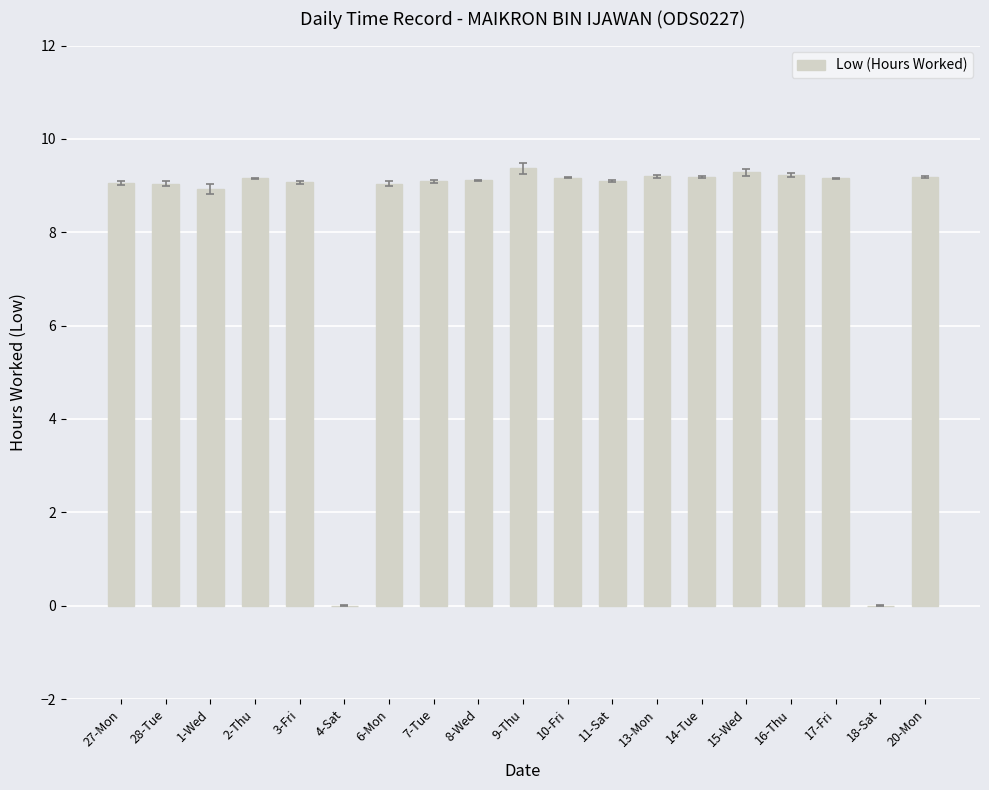

The value at 18-Sat is -3.8. True or false?

False